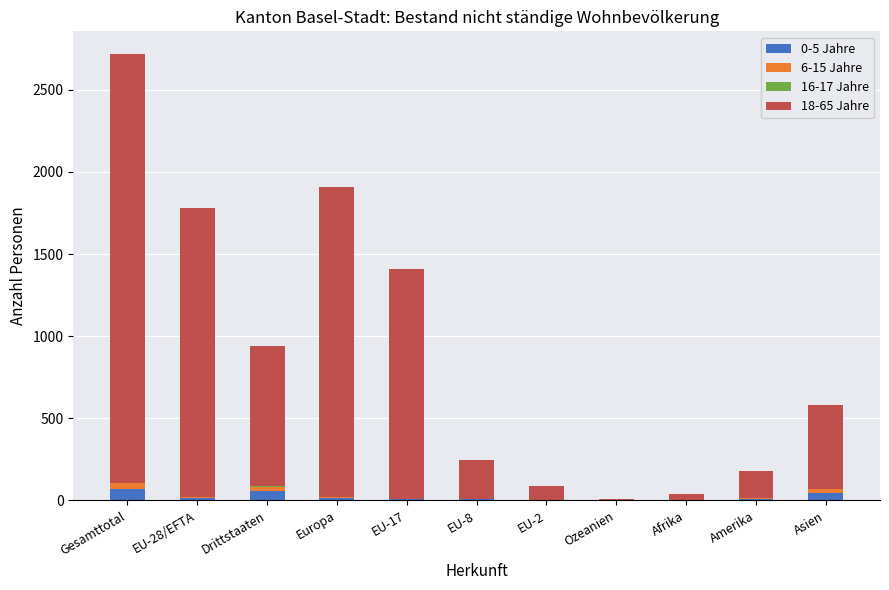

At which category is the sum across all series the highest?

Gesamttotal